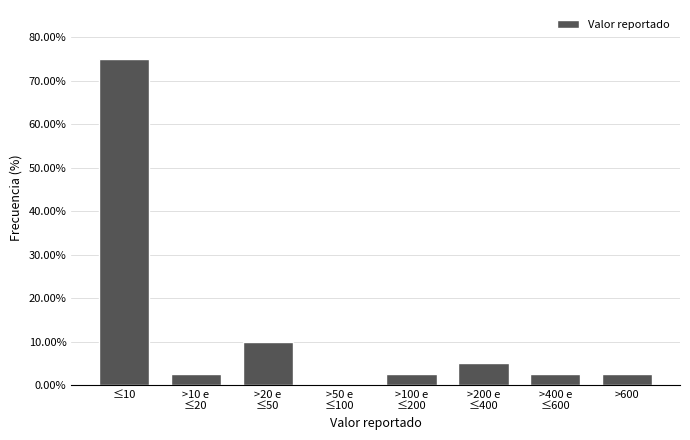

The value at >600 is 2.5. True or false?

True